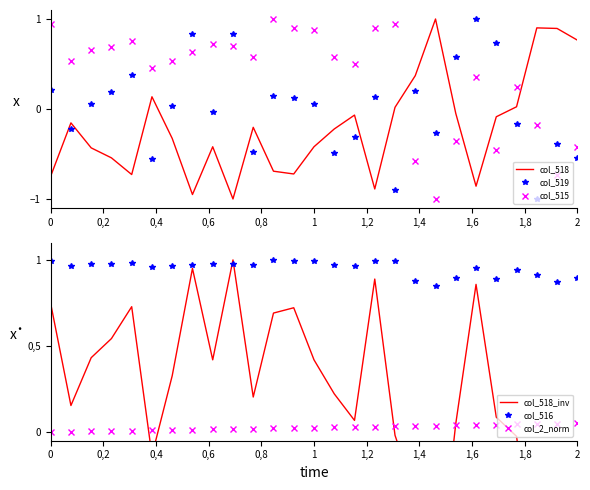

What is the value of the col_516 point at the 9th from the left?

1.0